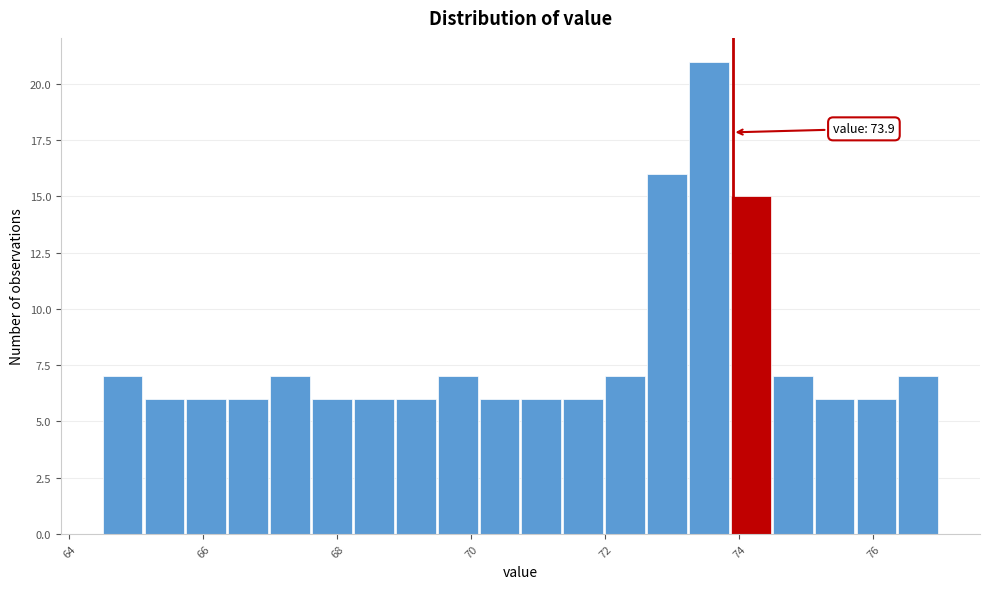

Around what value on the x-axis is the tallest bar? Give the approximate position of its centre, as read against the axis.

73.6